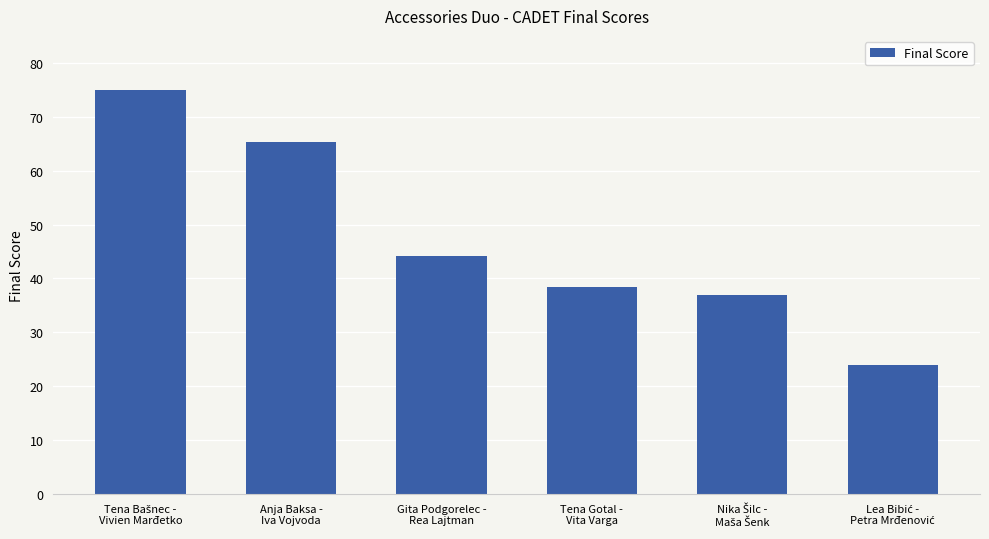

Reading left to right, what are all the values shown in this chart?

75.0	65.3	44.1	38.4	36.9	23.9